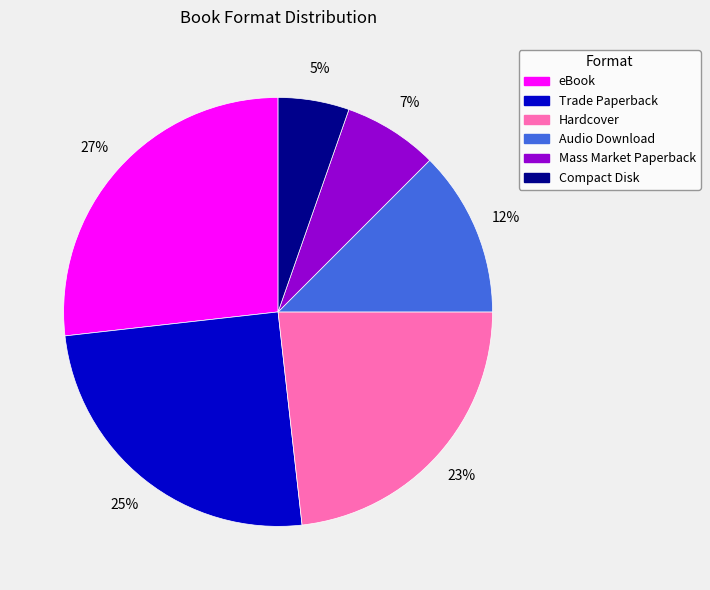

True or false: Compact Disk accounts for 11% of the total.

False